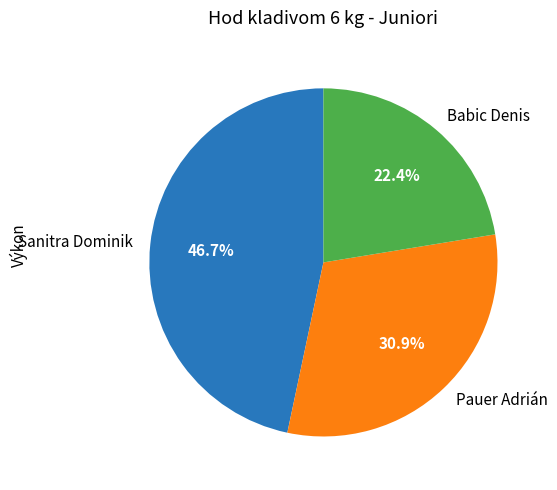

Is Babic Denis the majority of the pie?

No